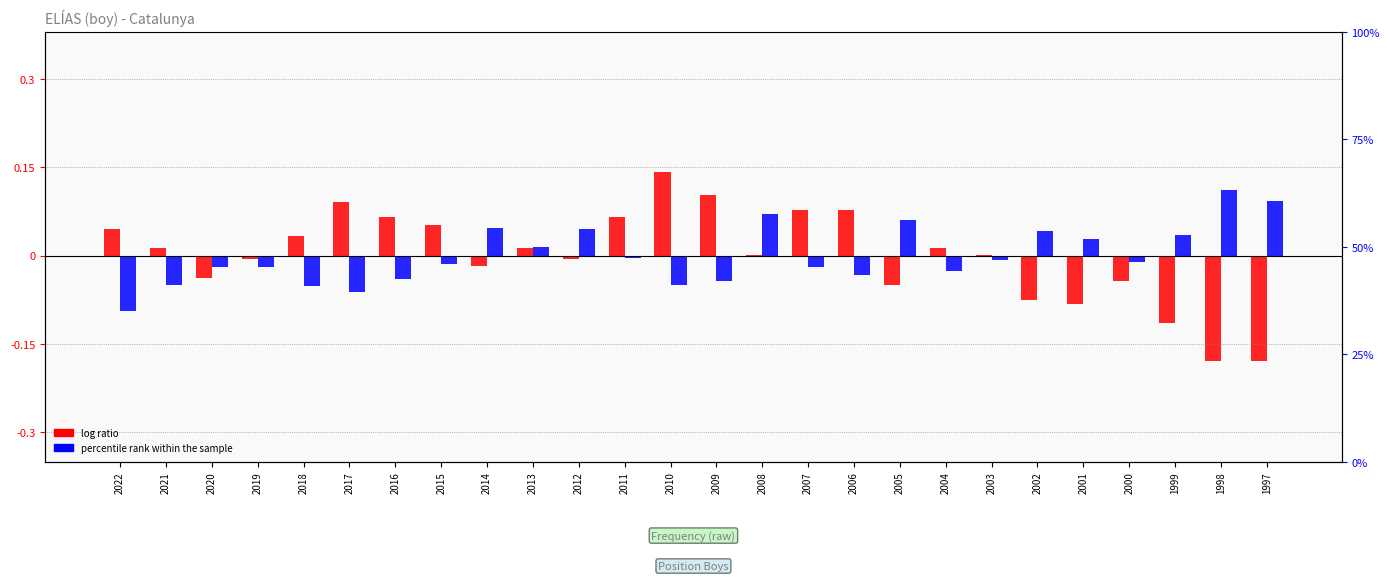

Reading left to right, what are all the values shown in this chart?

log ratio: 0.0	0.0	-0.0	-0.0	0.0	0.1	0.1	0.1	-0.0	0.0	-0.0	0.1	0.1	0.1	0.0	0.1	0.1	-0.1	0.0	0.0	-0.1	-0.1	-0.0	-0.1	-0.2	-0.2
percentile rank within the sample: -0.1	-0.0	-0.0	-0.0	-0.1	-0.1	-0.0	-0.0	0.0	0.0	0.0	-0.0	-0.0	-0.0	0.1	-0.0	-0.0	0.1	-0.0	-0.0	0.0	0.0	-0.0	0.0	0.1	0.1